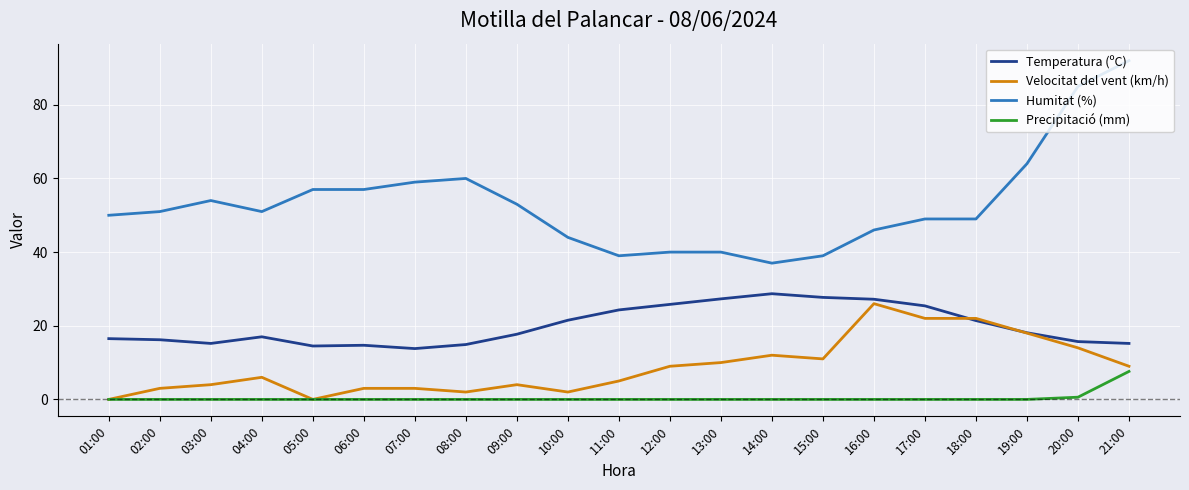

What is the highest value of the Velocitat del vent (km/h) series?

26.0